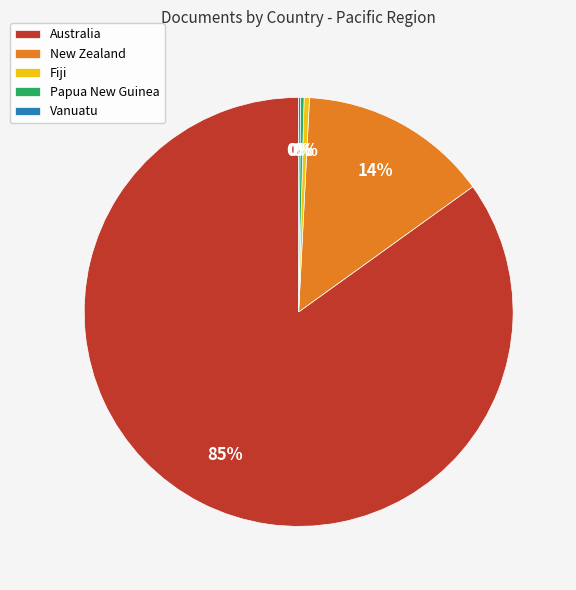

To the nearest percent, what is the average slice percentage?

20%